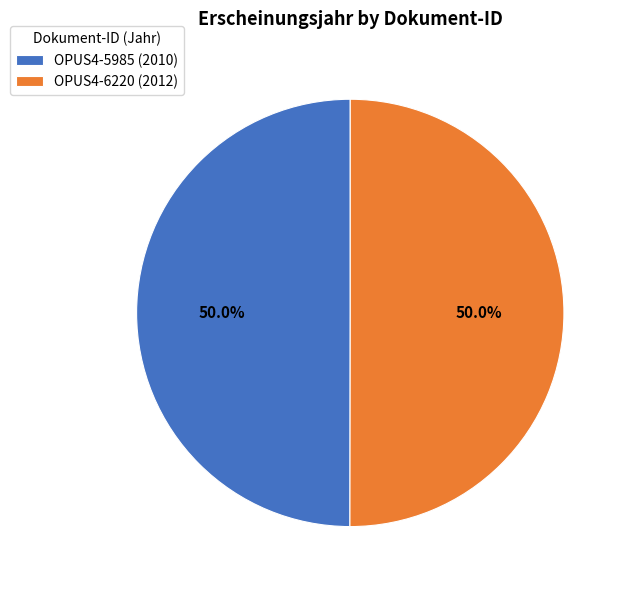

The OPUS4-5985 slice represents 45% of the pie. True or false?

False